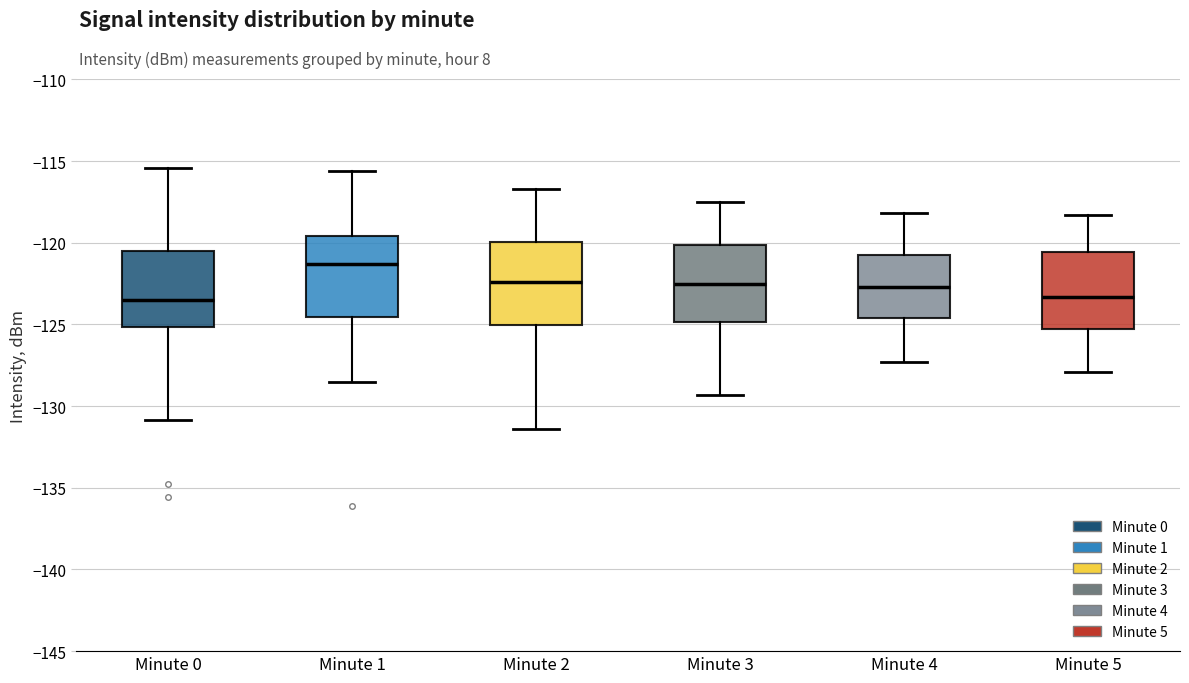

Where does the median line of the box for Minute 3 sit on the y-axis? The values are not printed on the chart, so give them approximately, as read against the axis.

-122.5